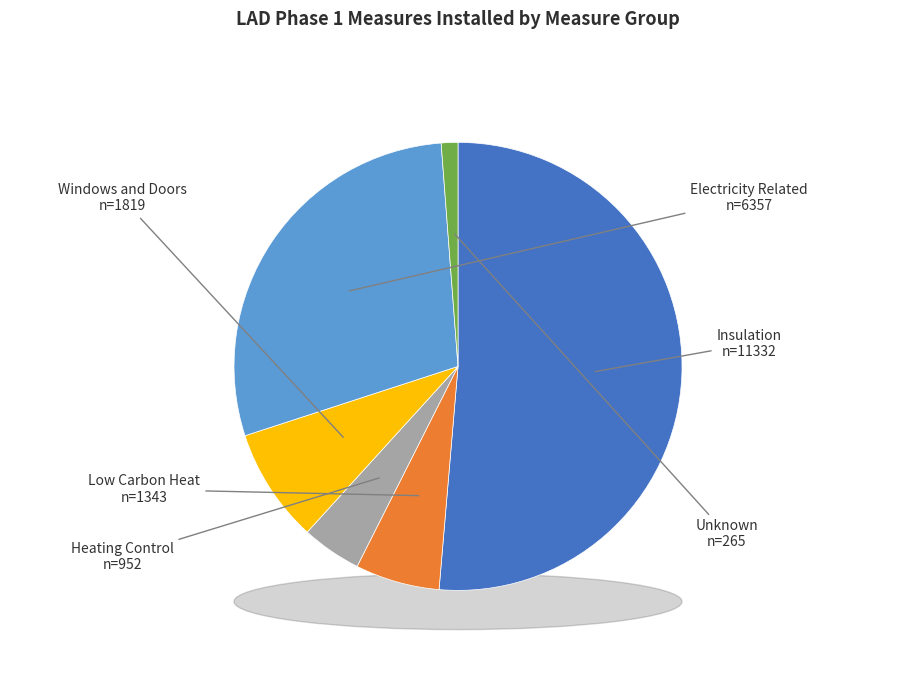

Rank the categories by value from lowest to highest.

Unknown, Heating Control, Low Carbon Heat, Windows and Doors, Electricity Related, Insulation